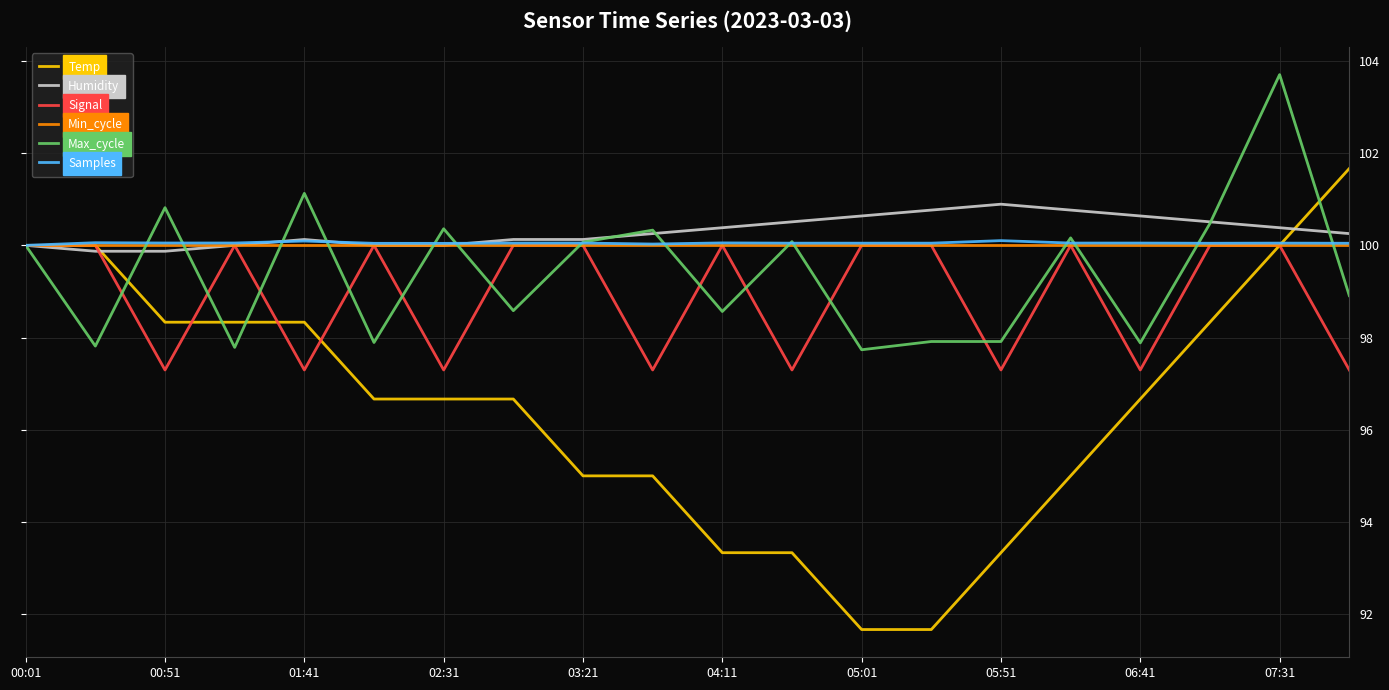

How many lines are shown in the chart?

6